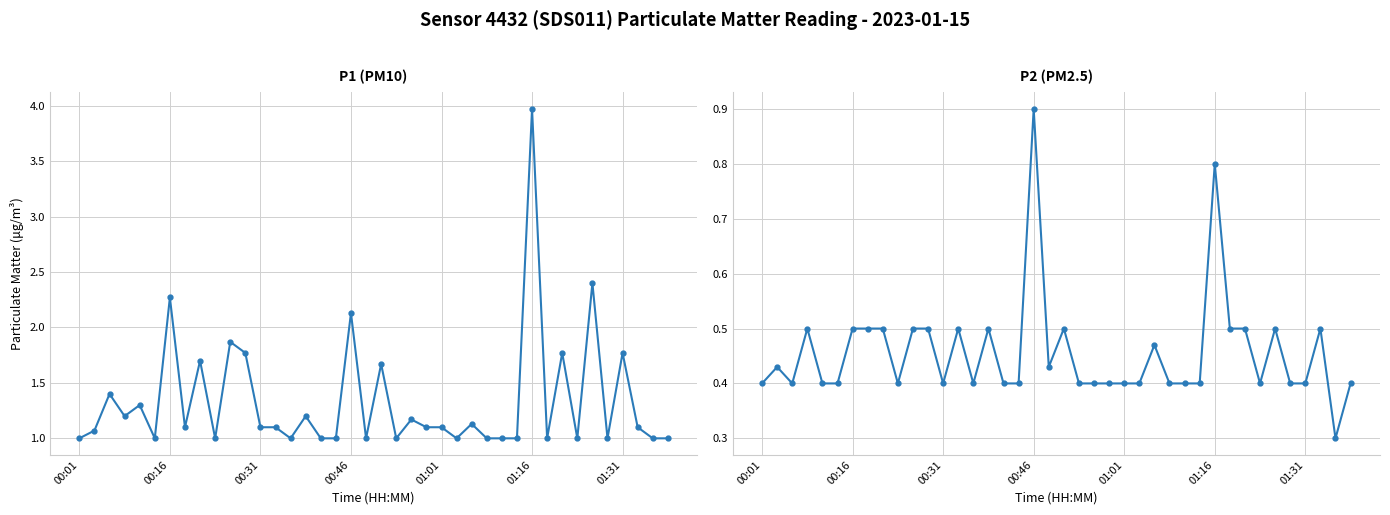

Is it true that P2 (PM2.5) - Full Day equals 0.4 at 39?

True